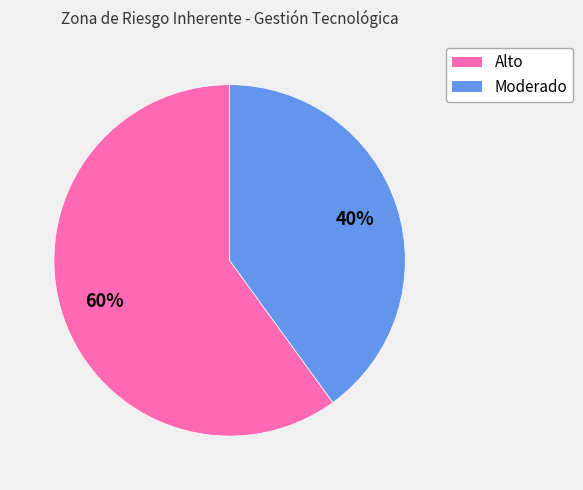

Between Moderado and Alto, which is larger?

Alto